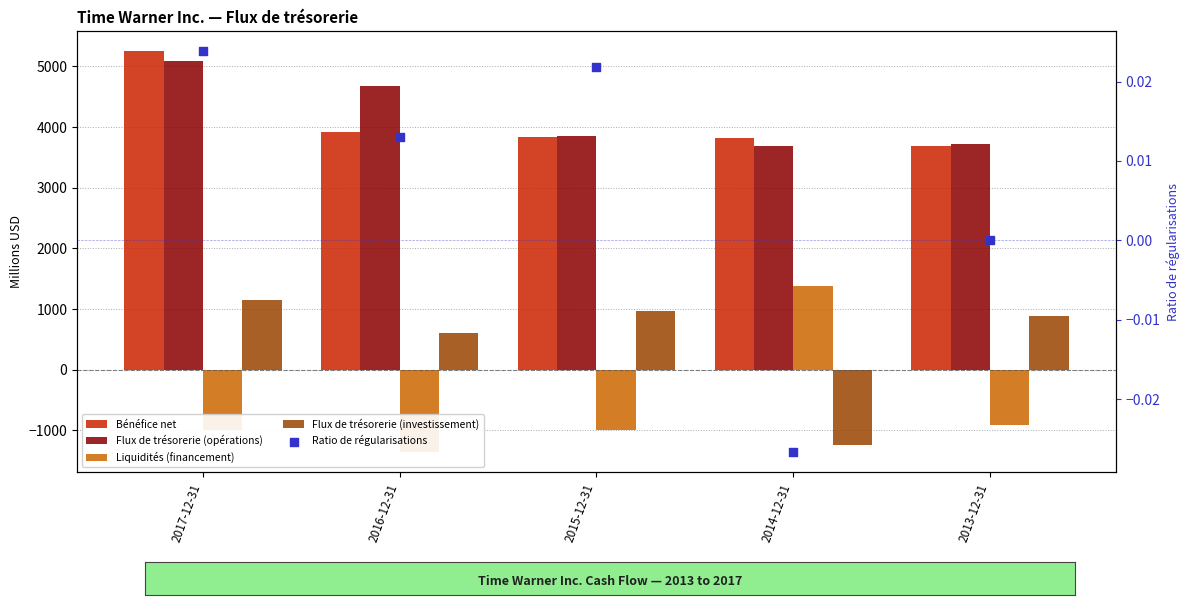

Which series has the widest spread of Y values?

Liquidités (financement)